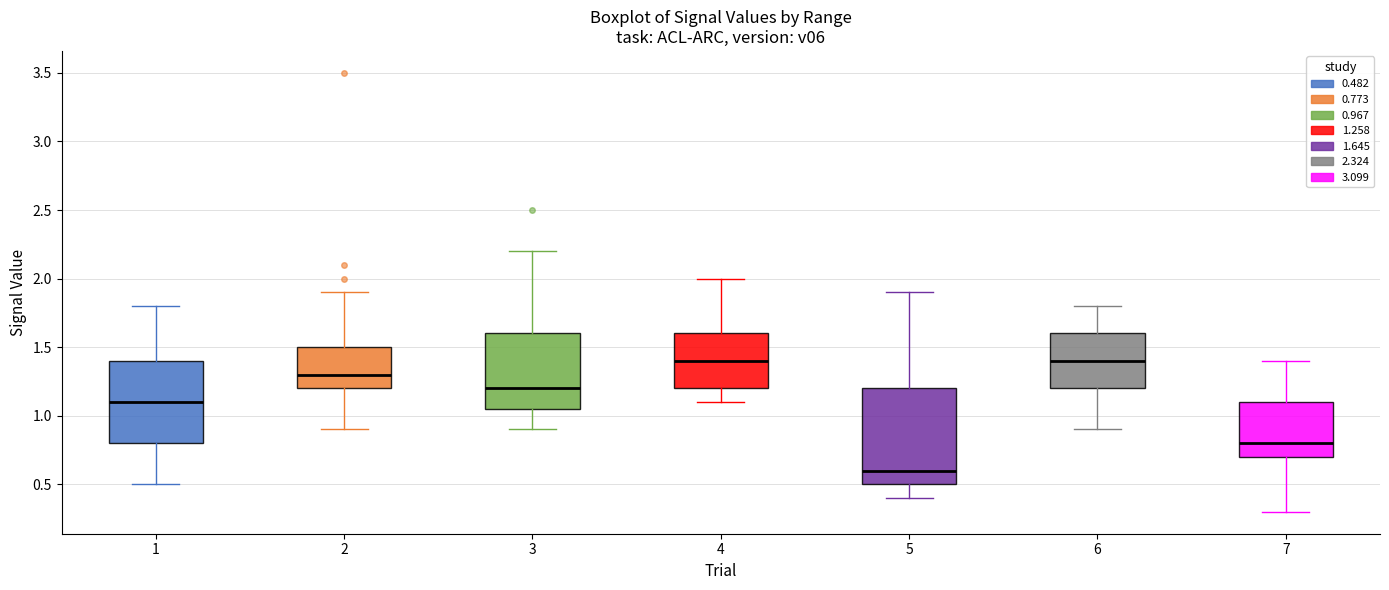

Comparing the boxes themselves (not the whiskers), which one is the tallest?

5